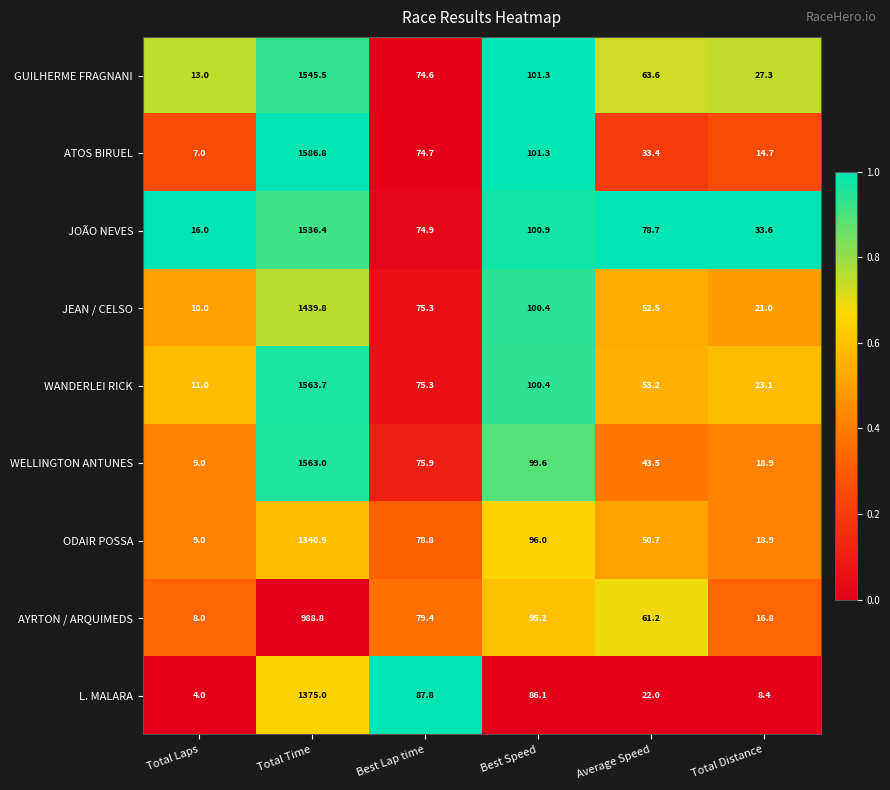

Count the number of data series in this chart.

9